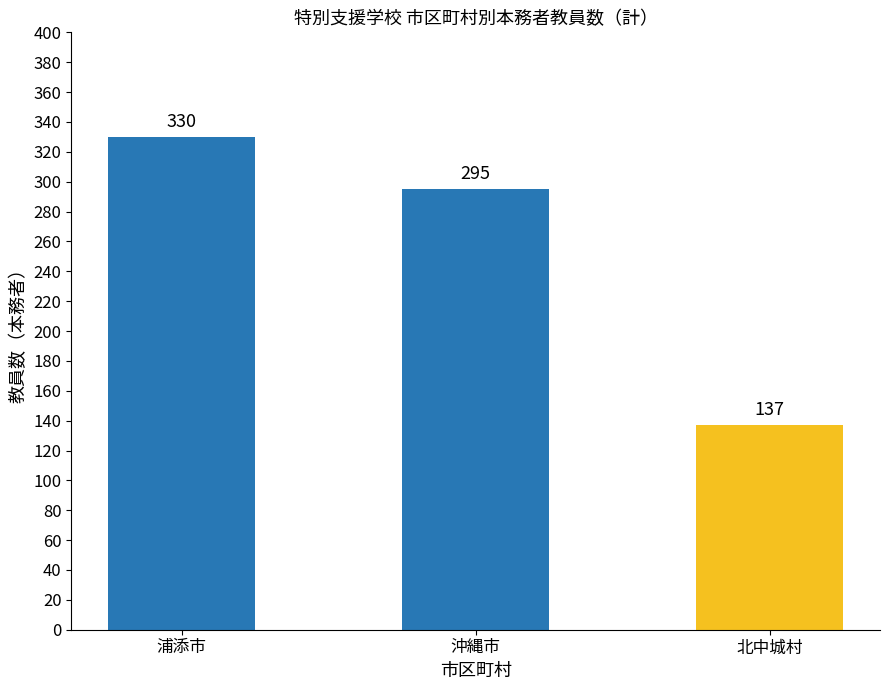

Reading left to right, what are all the values shown in this chart?

浦添市=330	沖縄市=295	北中城村=137